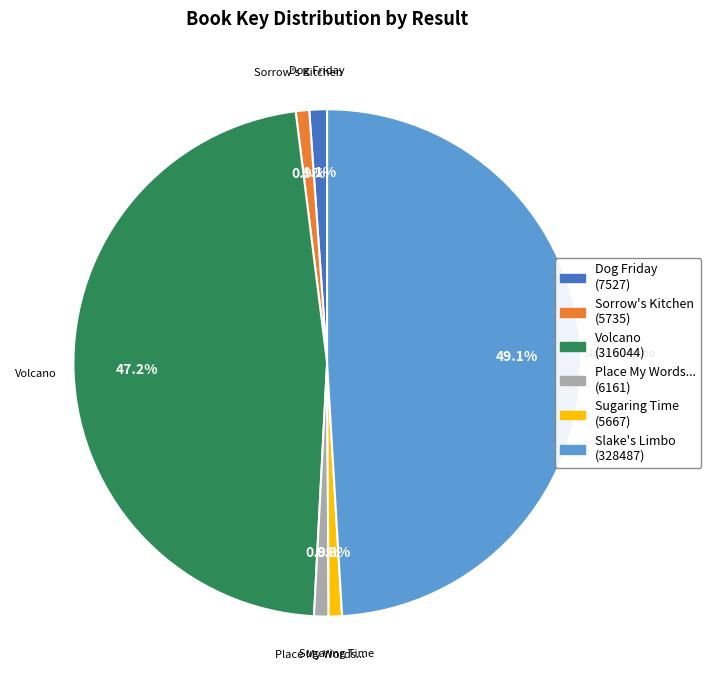

Which slice is the largest?

Slake's Limbo